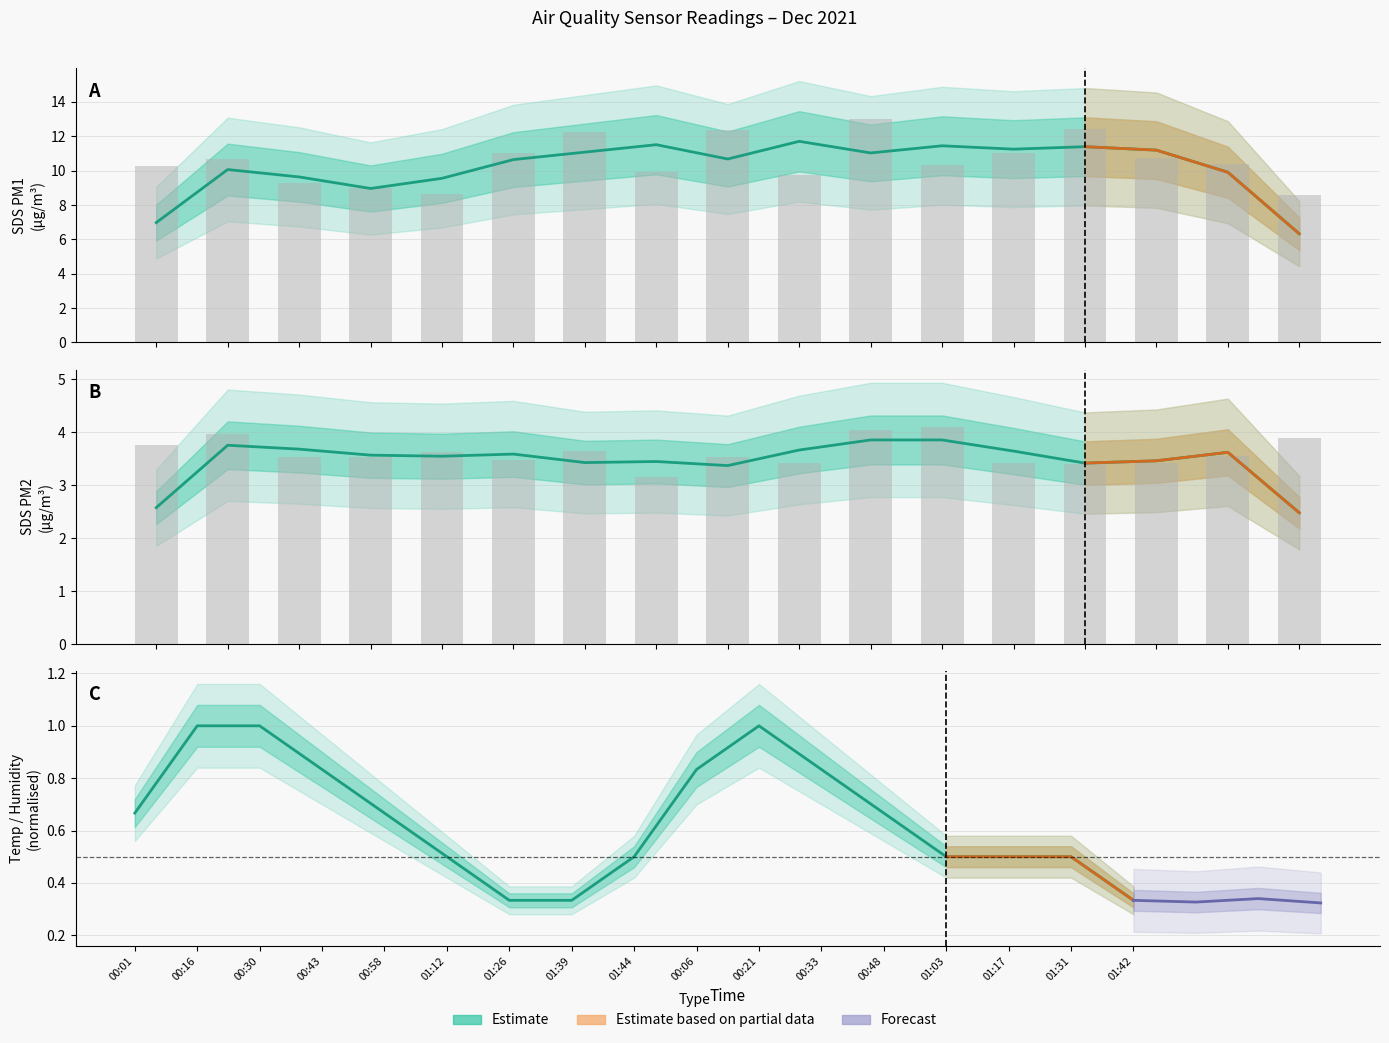

What is the difference between the maximum and minimum values in the SDS_P1 series?

4.4